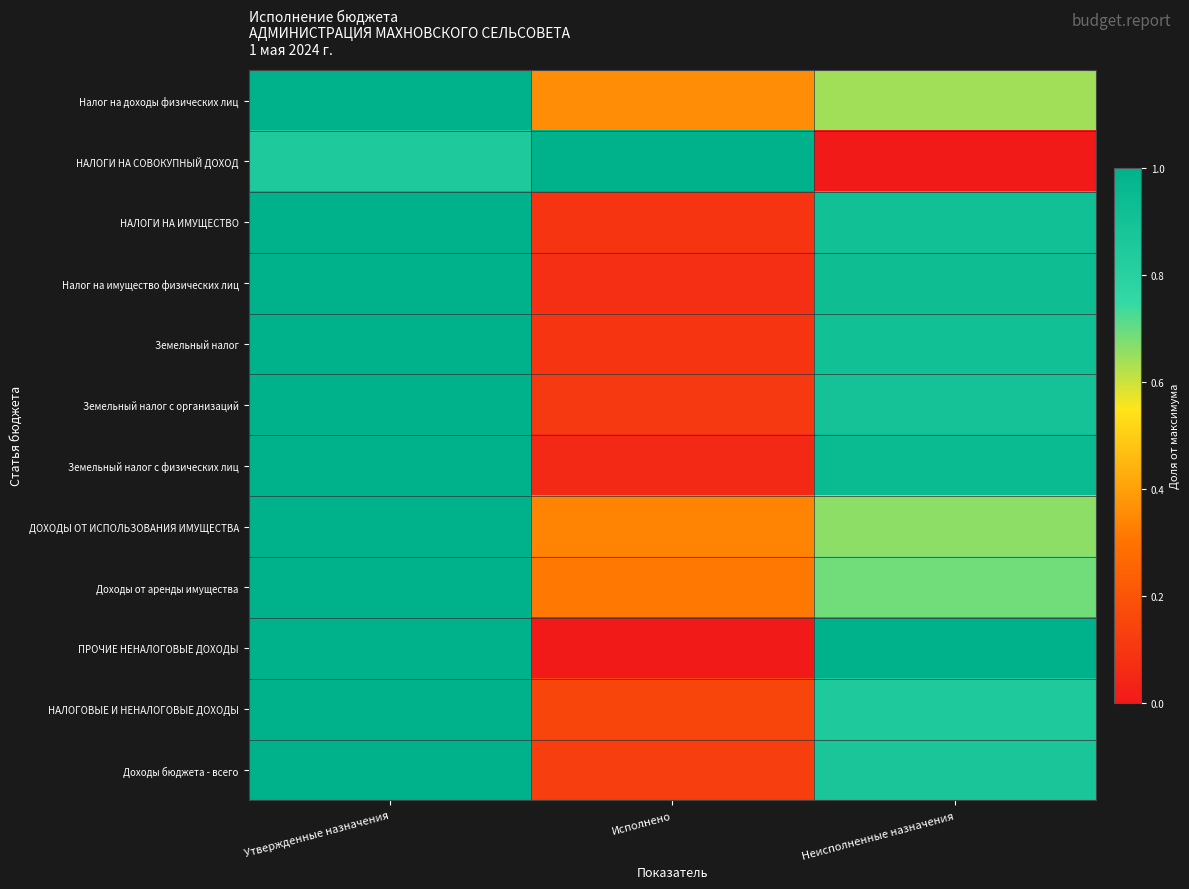

Reading right to left, list all the values displayed in this chart.

Налог на доходы физических лиц: Неисполненные назначения=0.6	Исполнено=0.4	Утвержденные назначения=1.0
НАЛОГИ НА СОВОКУПНЫЙ ДОХОД: Неисполненные назначения=0.0	Исполнено=1.0	Утвержденные назначения=0.8
НАЛОГИ НА ИМУЩЕСТВО: Неисполненные назначения=0.9	Исполнено=0.1	Утвержденные назначения=1.0
Налог на имущество физических лиц: Неисполненные назначения=0.9	Исполнено=0.1	Утвержденные назначения=1.0
Земельный налог: Неисполненные назначения=0.9	Исполнено=0.1	Утвержденные назначения=1.0
Земельный налог с организаций: Неисполненные назначения=0.9	Исполнено=0.1	Утвержденные назначения=1.0
Земельный налог с физических лиц: Неисполненные назначения=0.9	Исполнено=0.1	Утвержденные назначения=1.0
ДОХОДЫ ОТ ИСПОЛЬЗОВАНИЯ ИМУЩЕСТВА: Неисполненные назначения=0.7	Исполнено=0.3	Утвержденные назначения=1.0
Доходы от аренды имущества: Неисполненные назначения=0.7	Исполнено=0.3	Утвержденные назначения=1.0
ПРОЧИЕ НЕНАЛОГОВЫЕ ДОХОДЫ: Неисполненные назначения=1.0	Исполнено=0.0	Утвержденные назначения=1.0
НАЛОГОВЫЕ И НЕНАЛОГОВЫЕ ДОХОДЫ: Неисполненные назначения=0.9	Исполнено=0.1	Утвержденные назначения=1.0
Доходы бюджета - всего: Неисполненные назначения=0.9	Исполнено=0.1	Утвержденные назначения=1.0